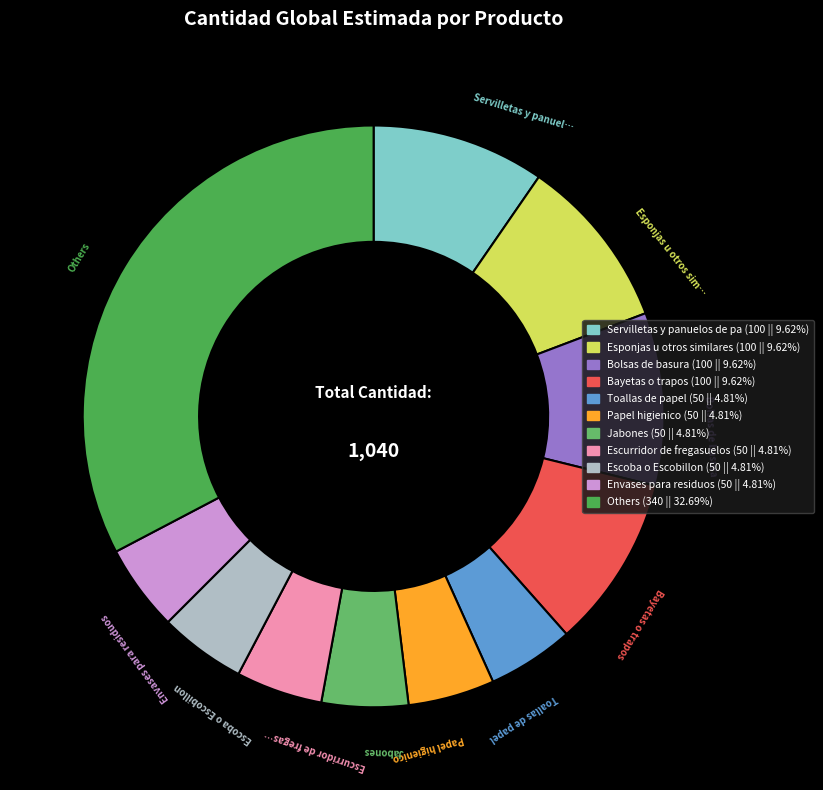

How many slices are in this pie chart?

11